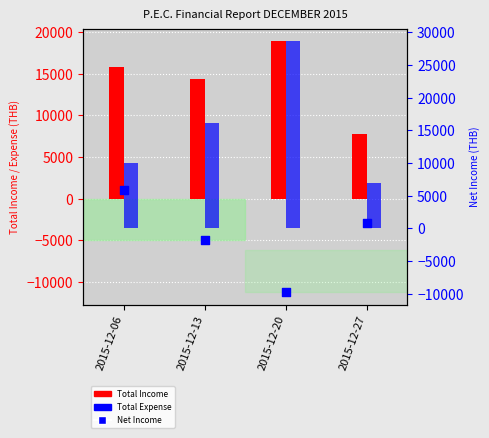

Which series contains the lowest Y value?

Net Income